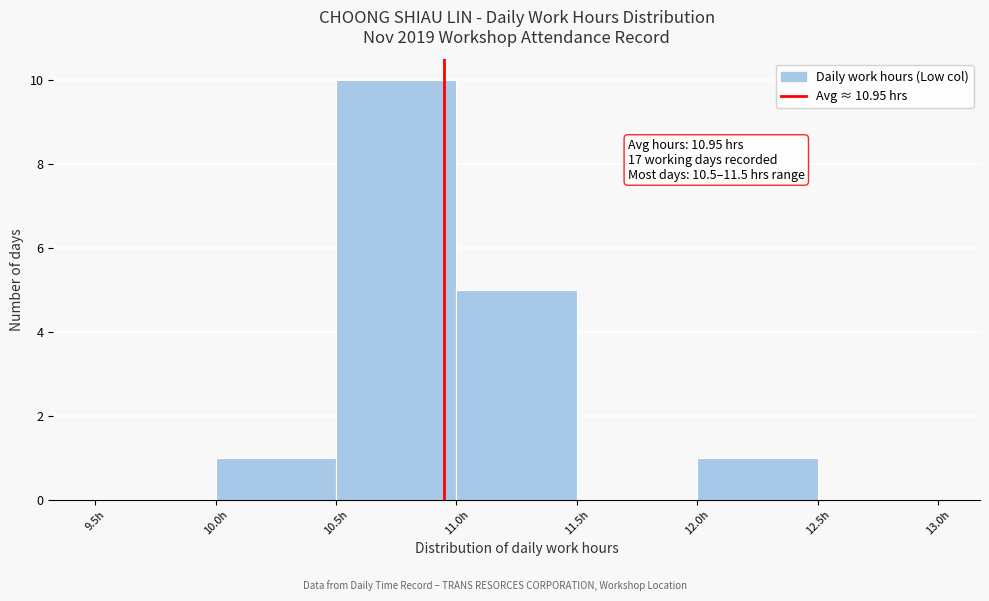

Over which range of the x-axis is the bar tallest?

10.5 to 11.0